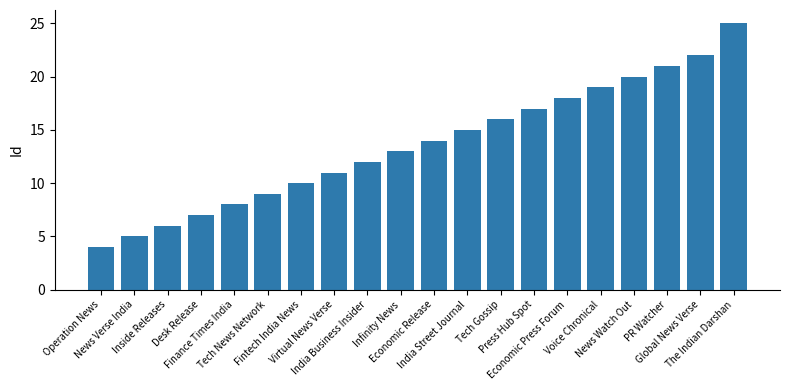

Count the number of data series in this chart.

1